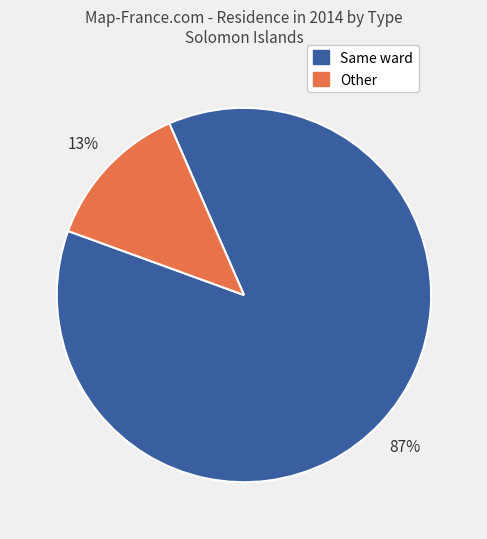

Is it true that Other is 13% of the pie?

True